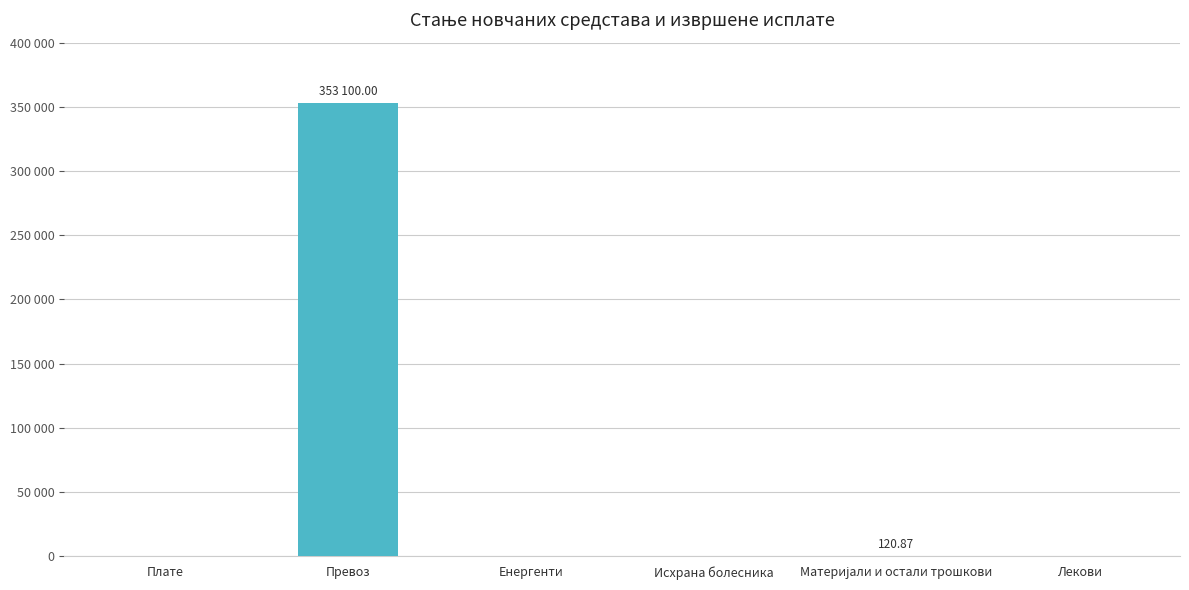

Rank the categories by value from lowest to highest.

Плате, Енергенти, Исхрана болесника, Лекови, Материјали и остали трошкови, Превоз